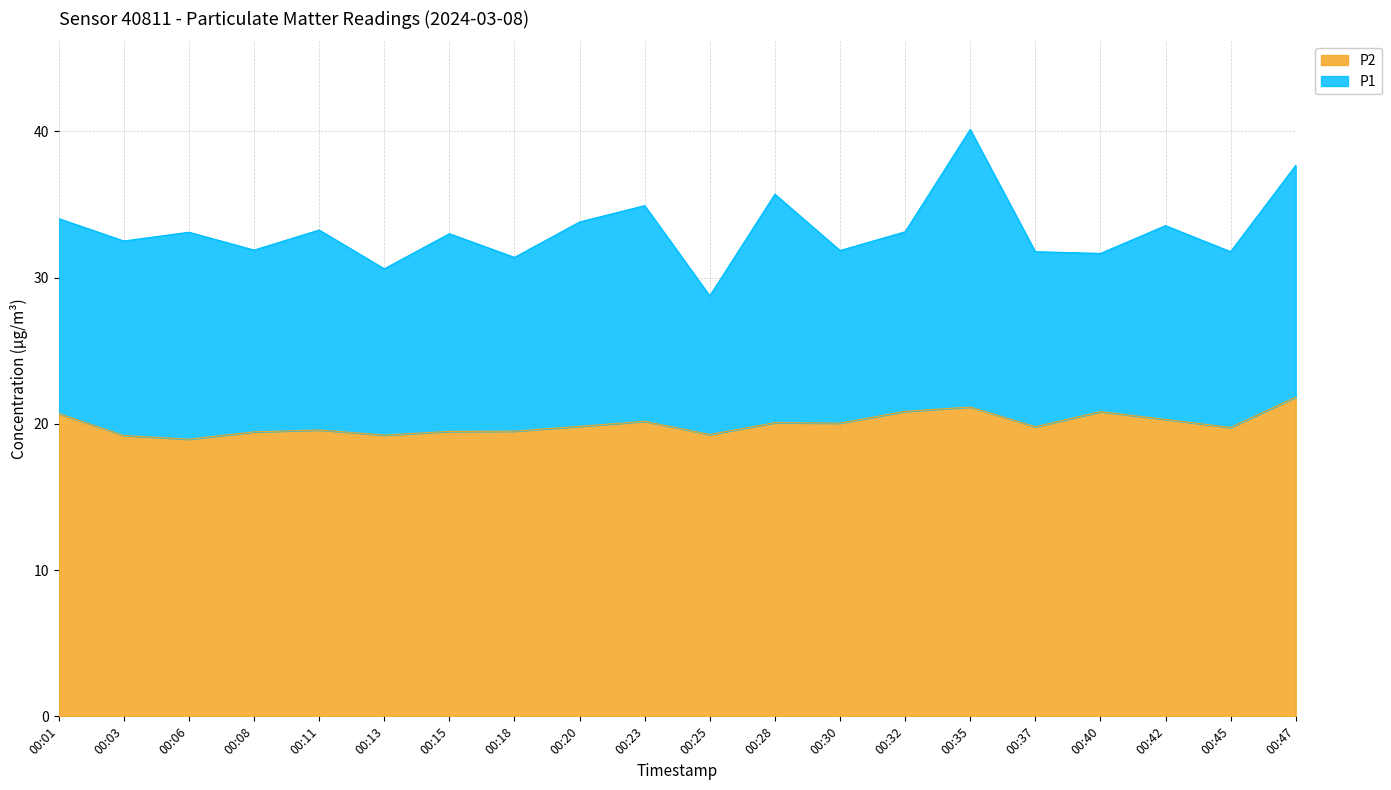

What are all the series names shown in the legend?

P2, P1